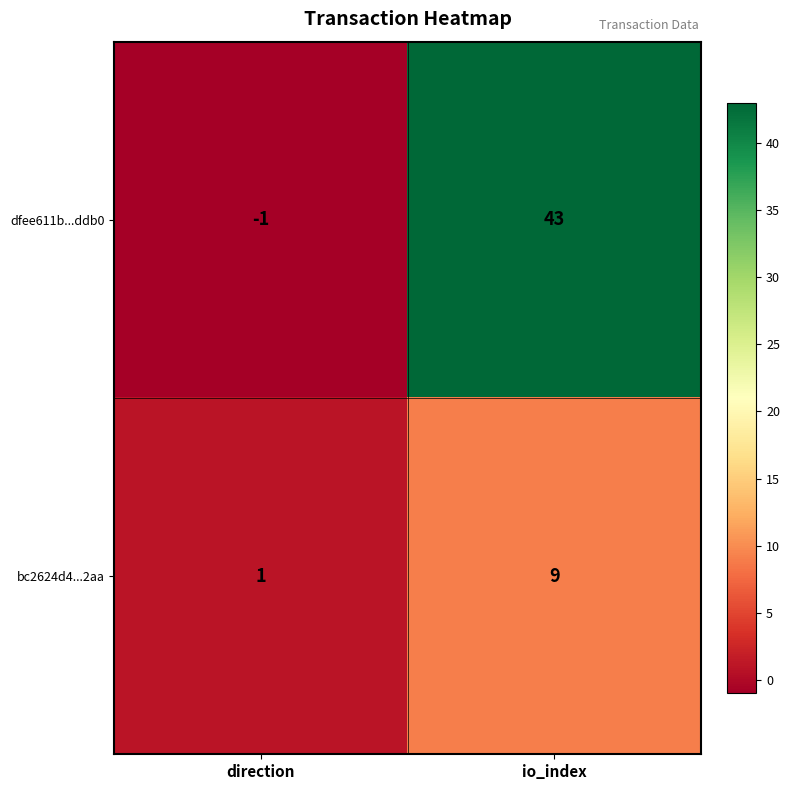

Where is bc2624d4...2aa nearest to the value 5?

direction